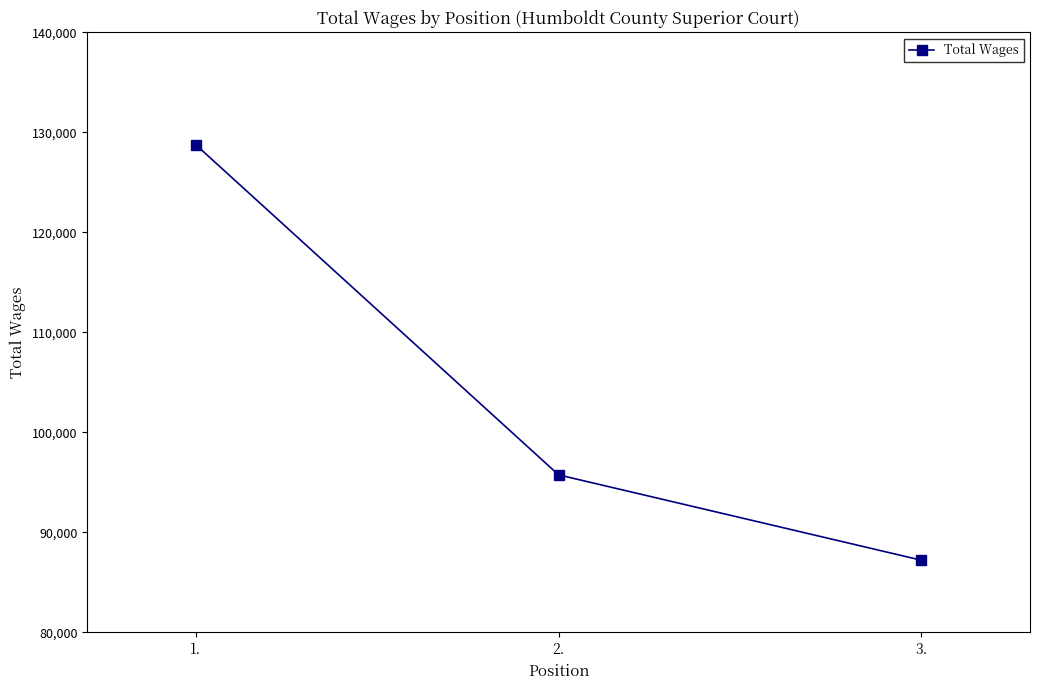

Does the chart display data point markers on the line(s)?

Yes